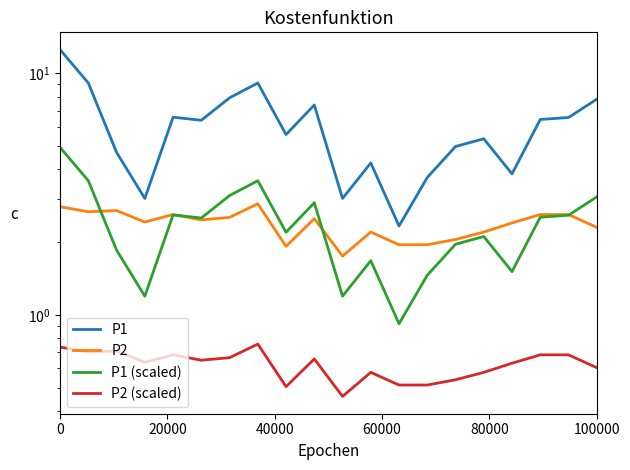

In P1, how many points are lower than both neighbors (excluding endpoints)?

6